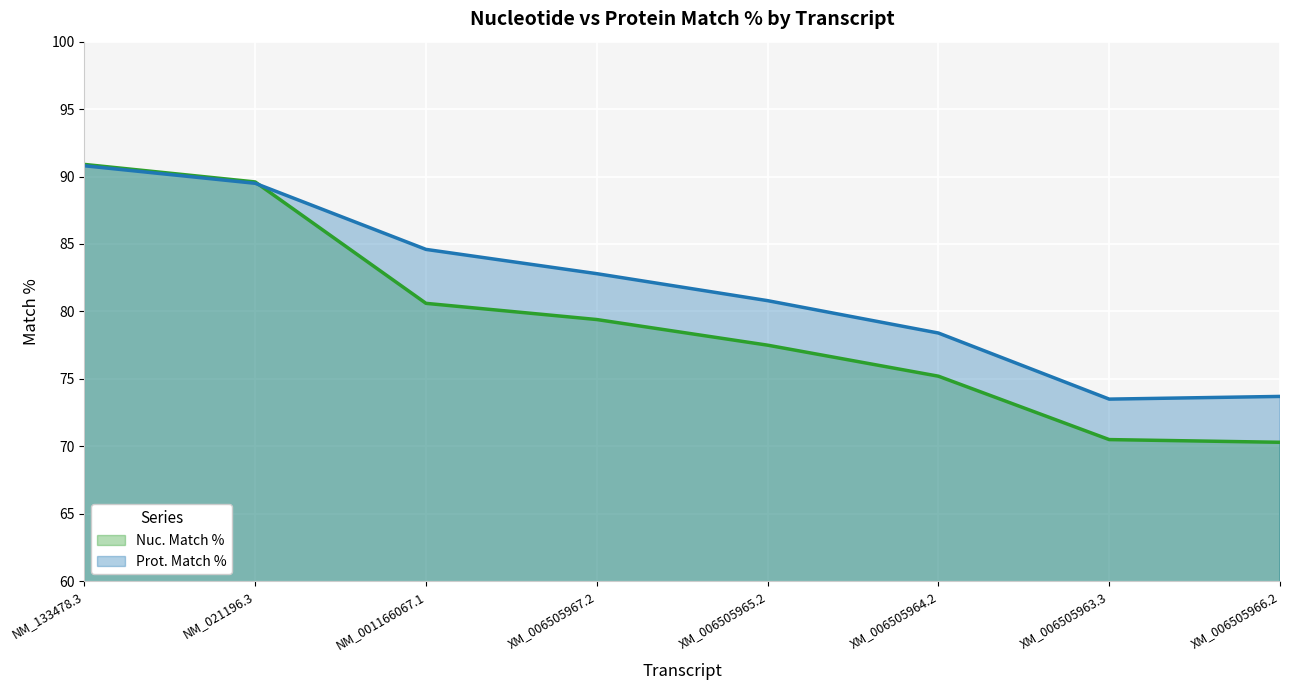

How many values in the Nuc. Match % series are below 79?

4